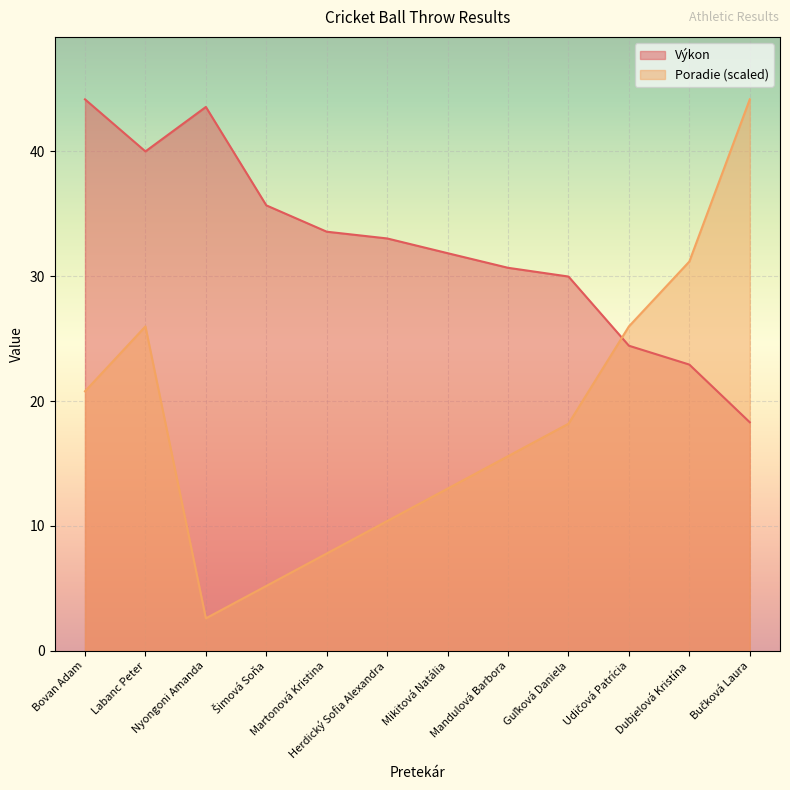

What is the sum of the Výkon values at Šimová Soňa and Bovan Adam?

79.8